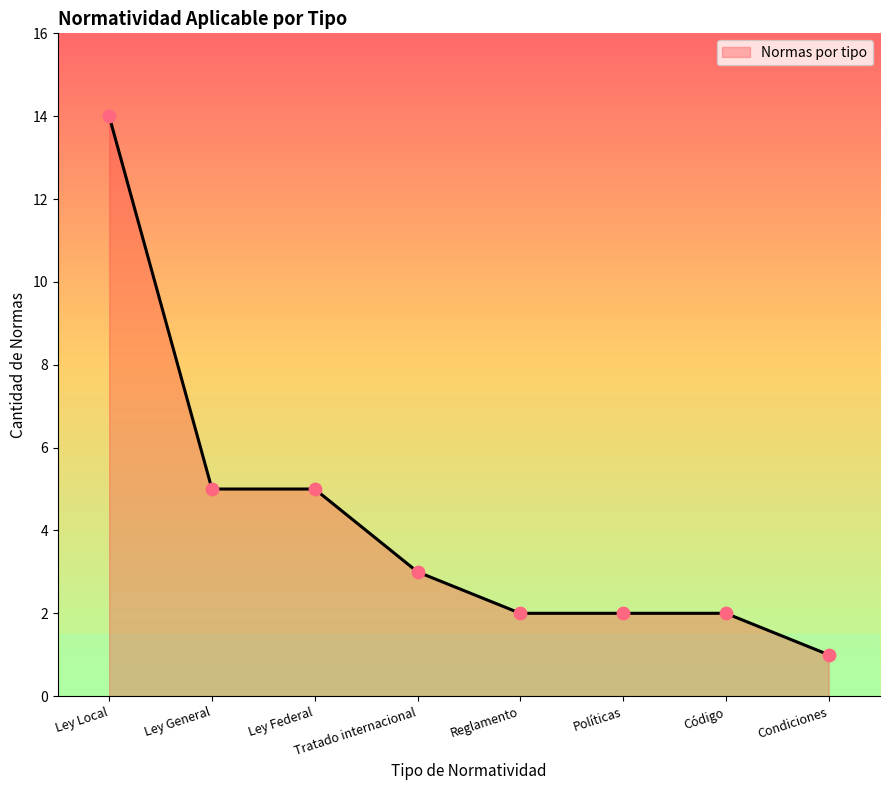

Between Tratado internacional and Condiciones, which is larger?

Tratado internacional